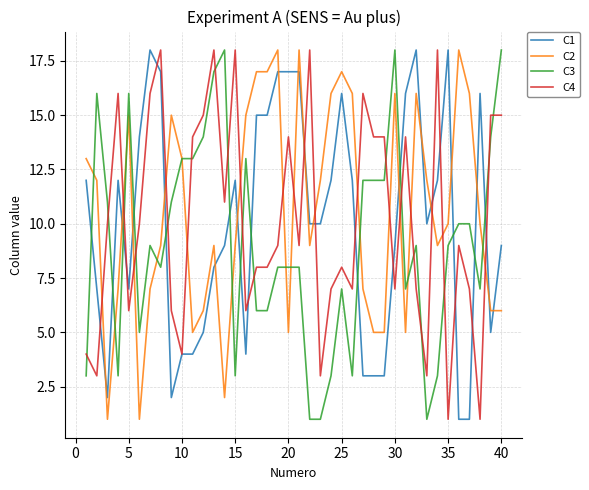

What is the greatest value displayed?

18